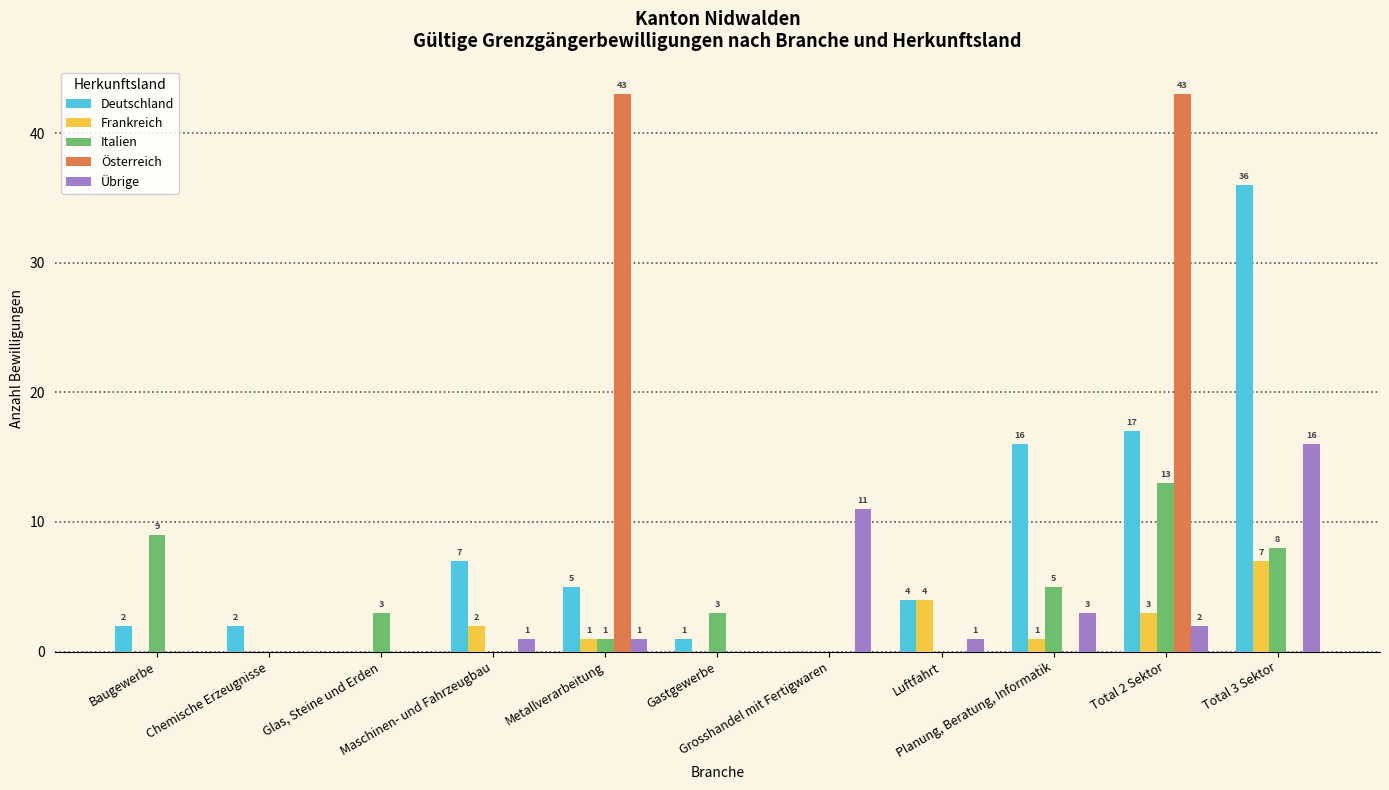

Which series has the largest total across all categories?

Deutschland